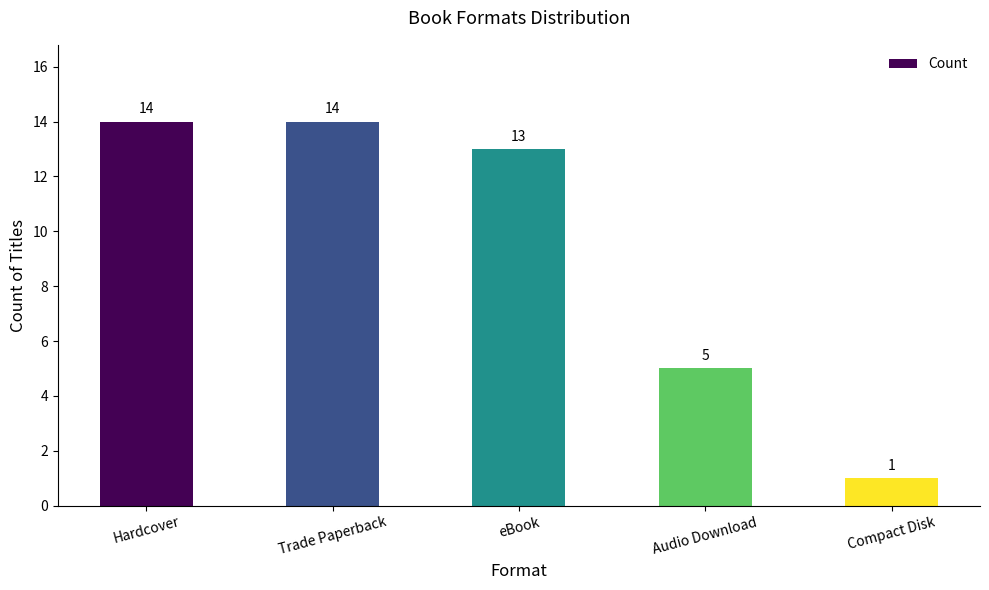

True or false: the data shows 1 at Compact Disk.

True